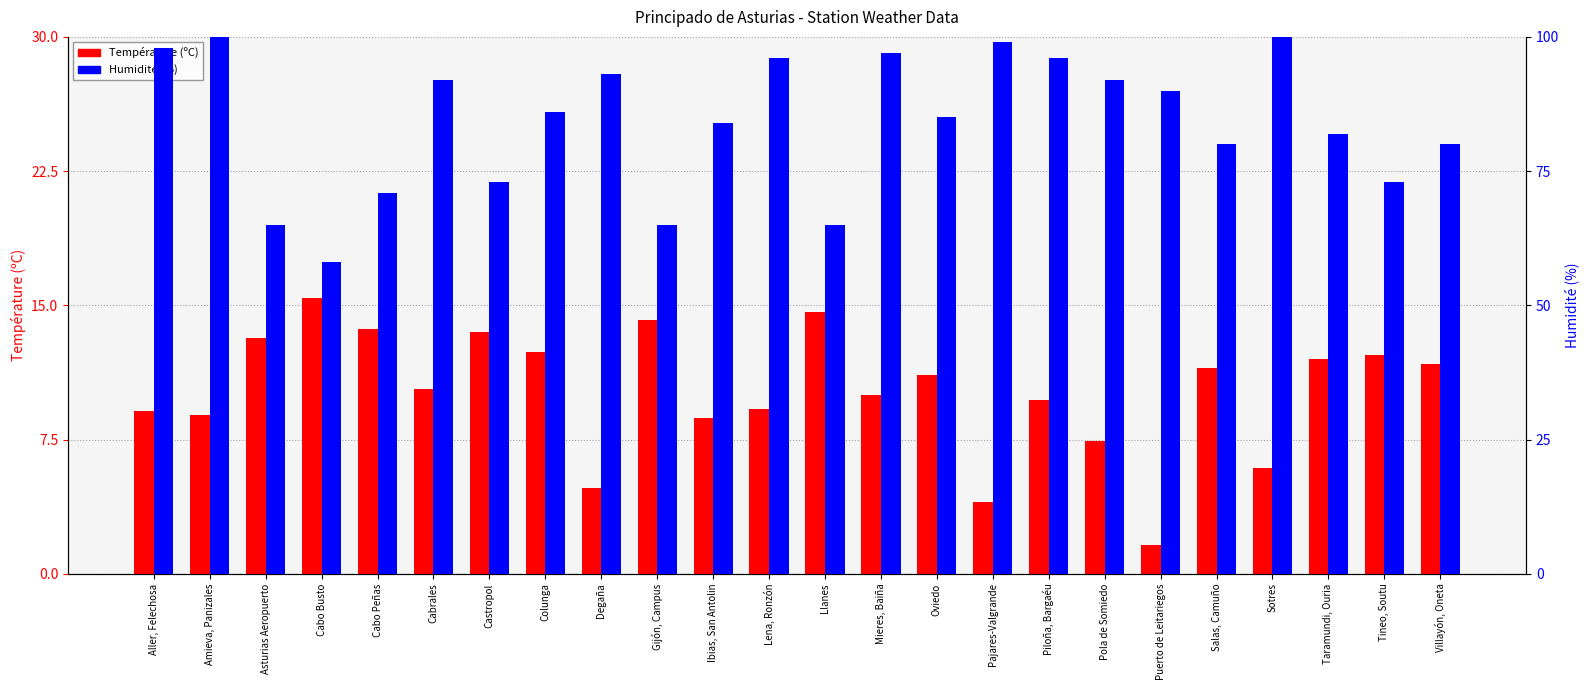

The Température (ºC) series shows 6.0 at Tineo, Soutu. True or false?

False